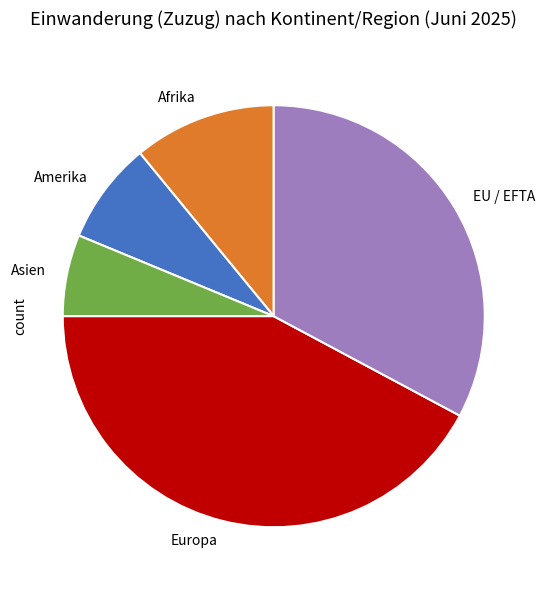

Is it true that Amerika is 8% of the pie?

True